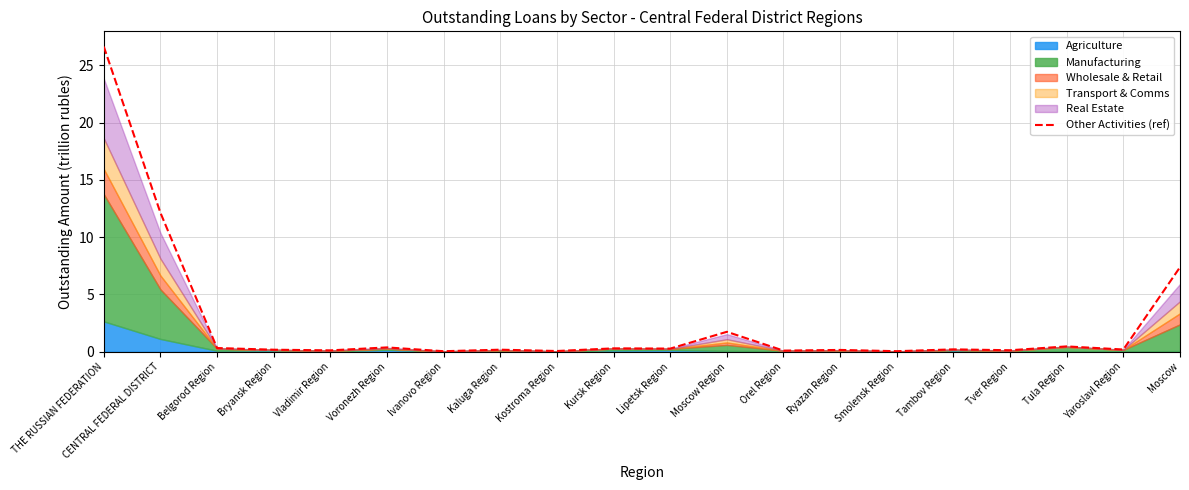

How many lines are shown in the chart?

1